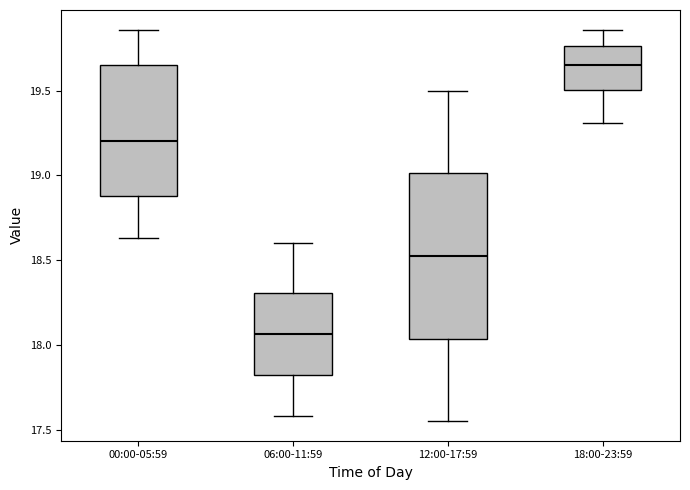

Reading left to right, transcribe this box plot: for each box, give where its median line is, the range the box spans, and where its two whiskers end, as read against the y-axis. The values are not printed on the chart, so give them approximately, as read against the axis.

00:00-05:59: median 19.20, box 18.90 to 19.65, whiskers 18.65 to 19.85
06:00-11:59: median 18.05, box 17.80 to 18.30, whiskers 17.60 to 18.60
12:00-17:59: median 18.55, box 18.05 to 19.00, whiskers 17.55 to 19.50
18:00-23:59: median 19.65, box 19.50 to 19.75, whiskers 19.30 to 19.85